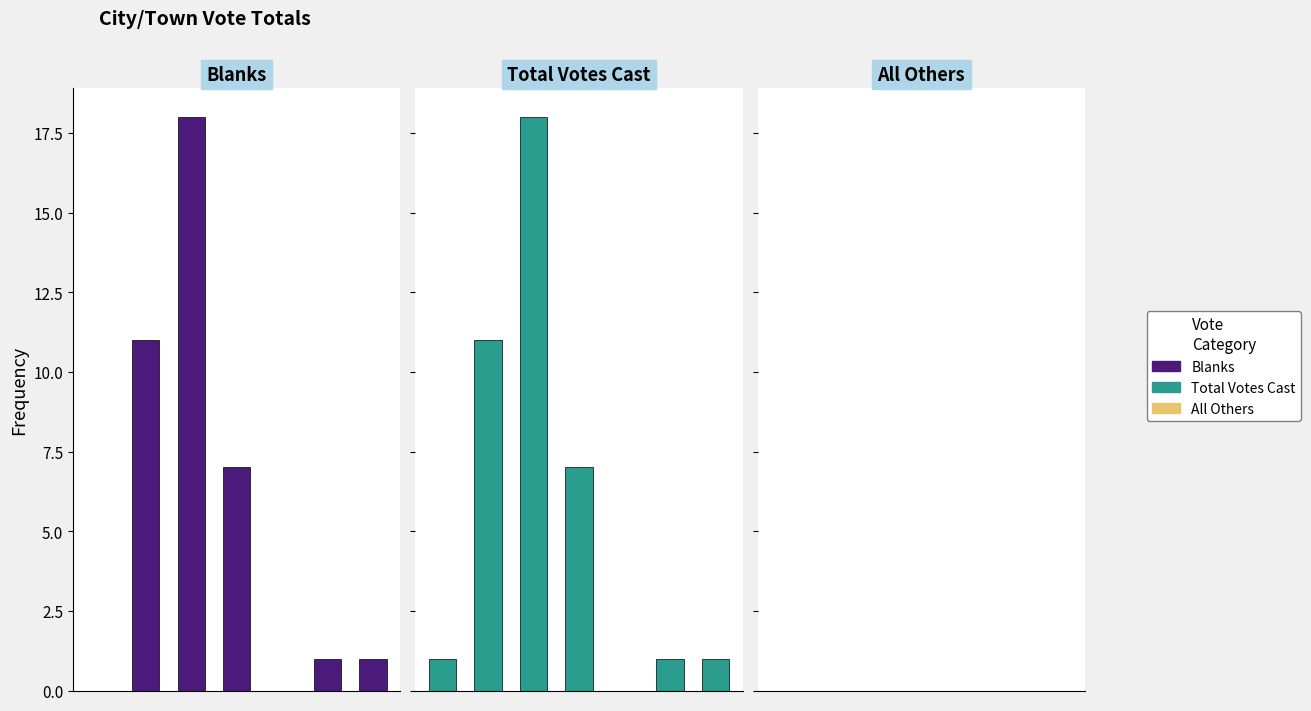

Is the value of All Others at 2 greater than the value of Blanks at 1?

No